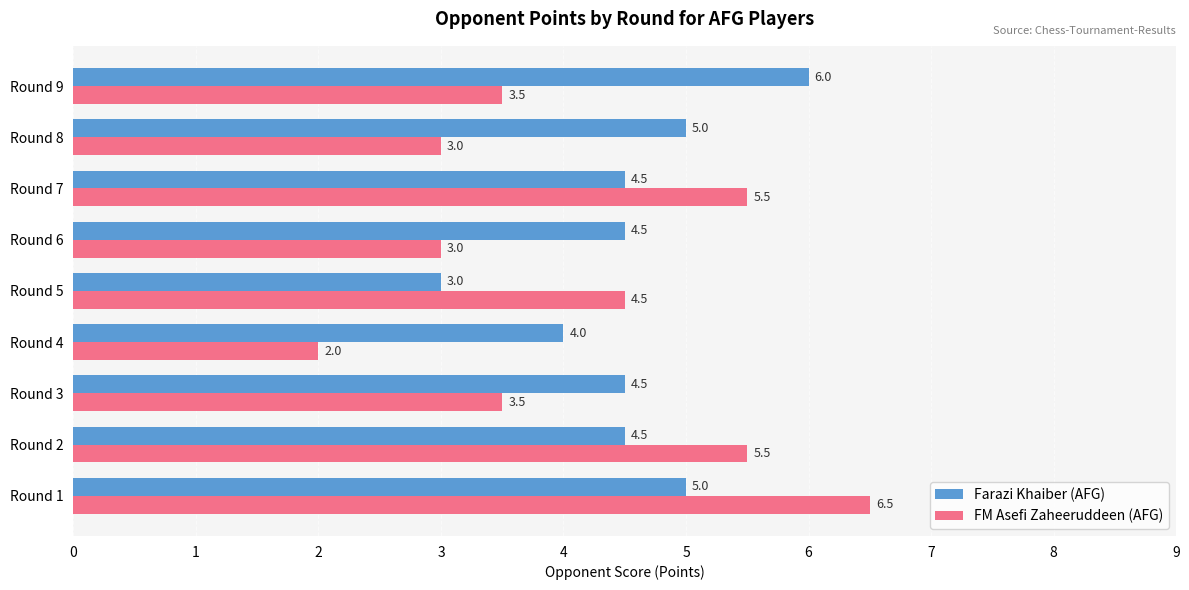

What is the spread (max minus min) of values at Round 6?

1.5